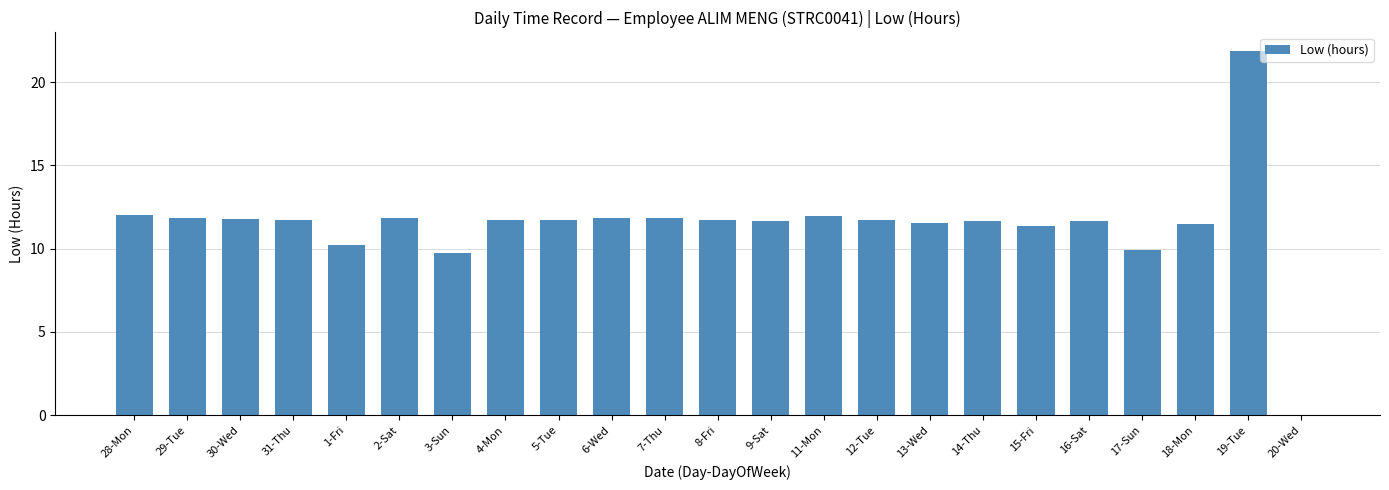

Which has a higher value, 17-Sun or 11-Mon?

11-Mon